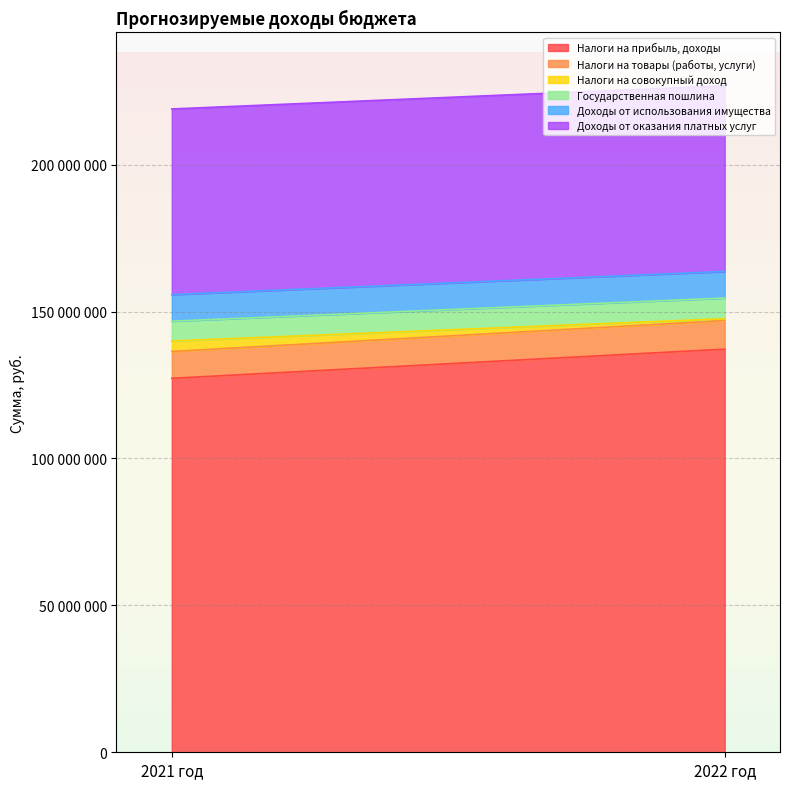

What are all the series names shown in the legend?

Налоги на прибыль, доходы, Налоги на товары (работы, услуги), Налоги на совокупный доход, Государственная пошлина, Доходы от использования имущества, Доходы от оказания платных услуг